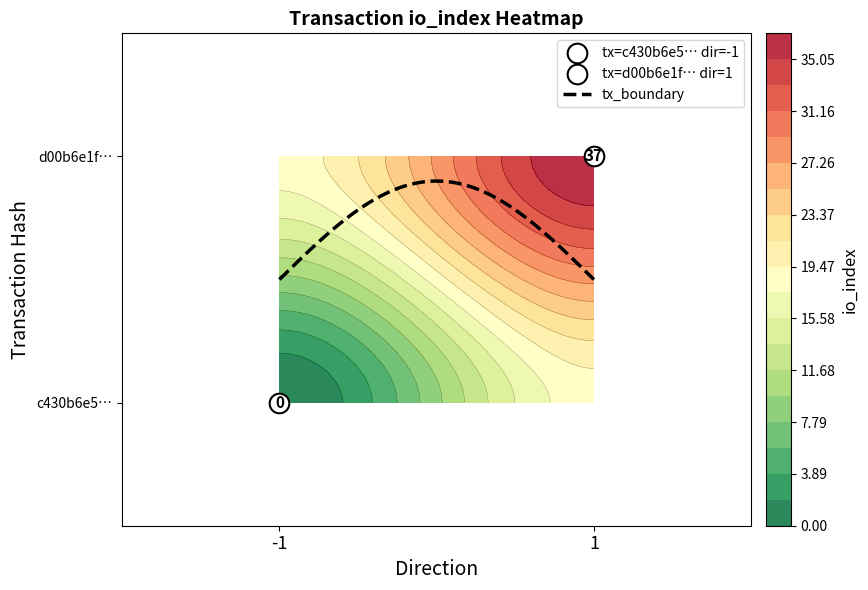

Reading left to right, extract all data points from this chart.

c430b6e52518ed7c0bb7748fc85554ab037e5fc: -1	0
d00b6e1fcecf9effdc8716eb5ef72a040271d81: 1	37